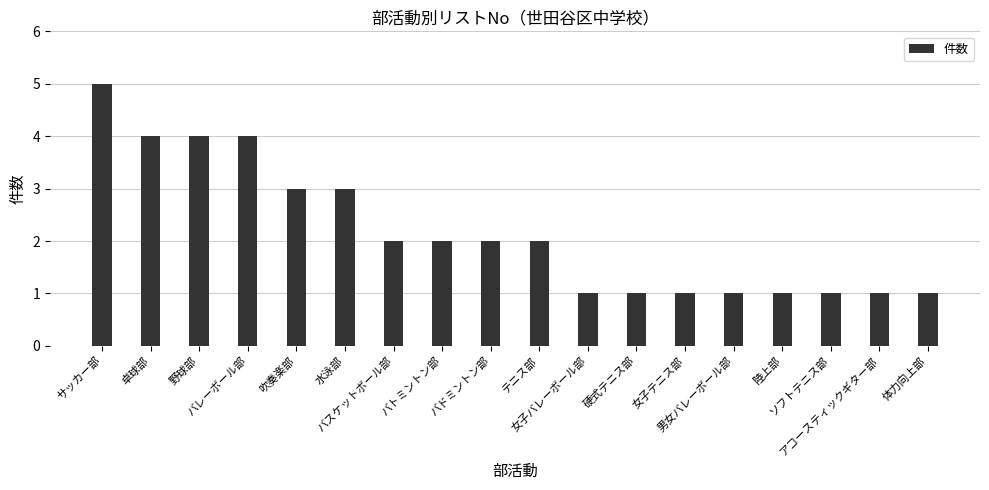

True or false: the data shows 2 at サッカー部.

False